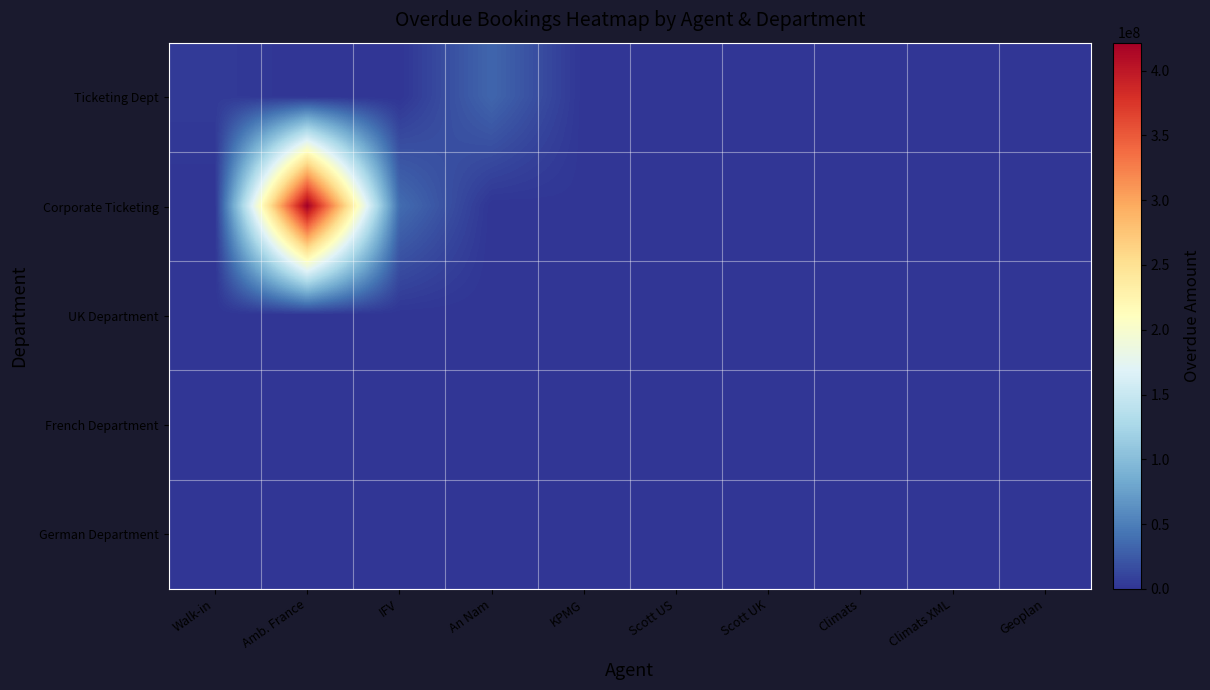

Rank the series at Climats XML from highest to lowest value.

French Department, Ticketing Dept, Corporate Ticketing, UK Department, German Department